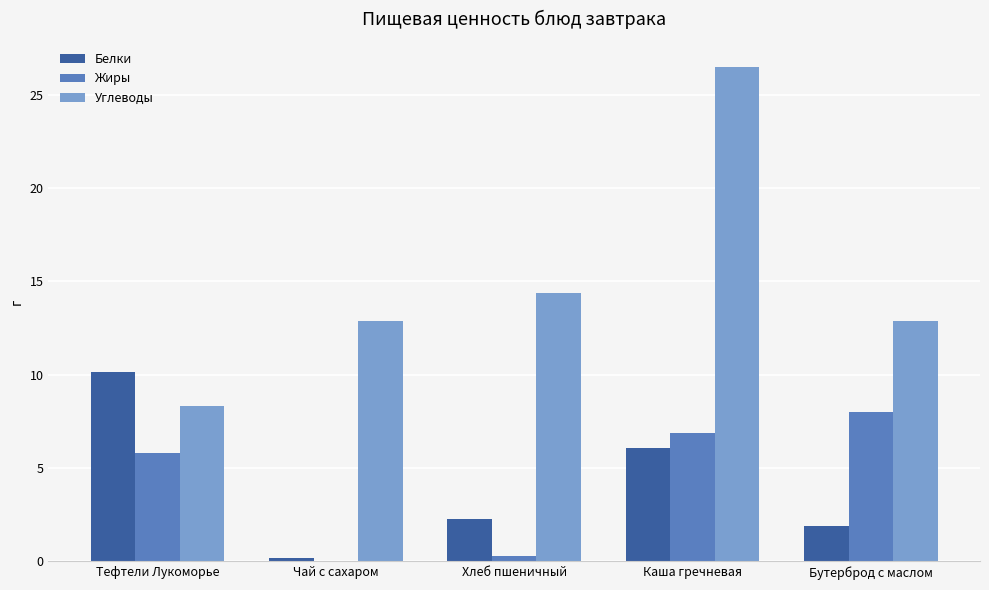

Where is Углеводы nearest to the value 17?

Хлеб пшеничный